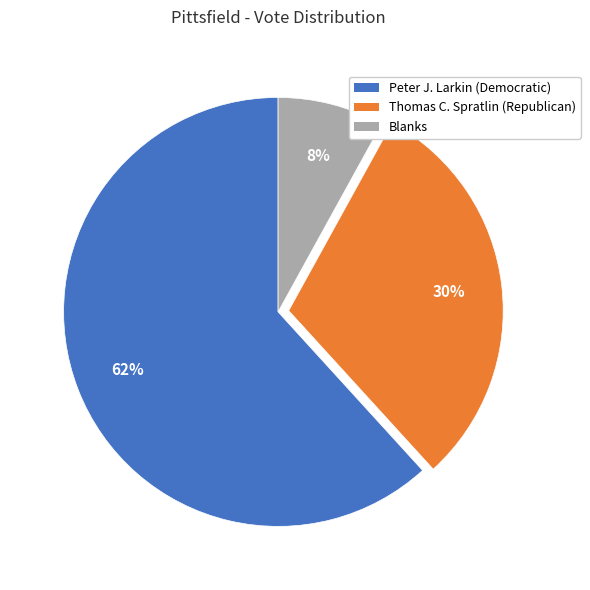

Combined, do Thomas C. Spratlin (Republican) and Blanks account for over 50%?

No